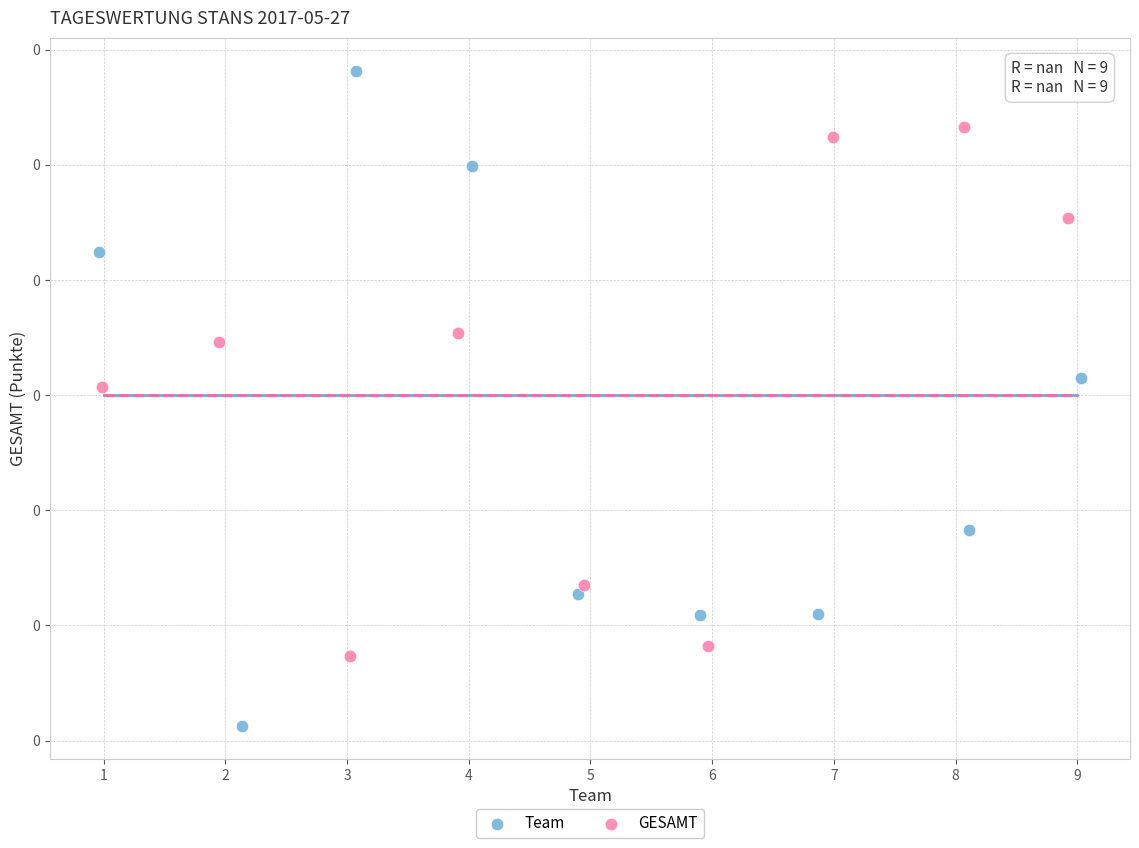

Which series reaches the maximum Y coordinate?

Team